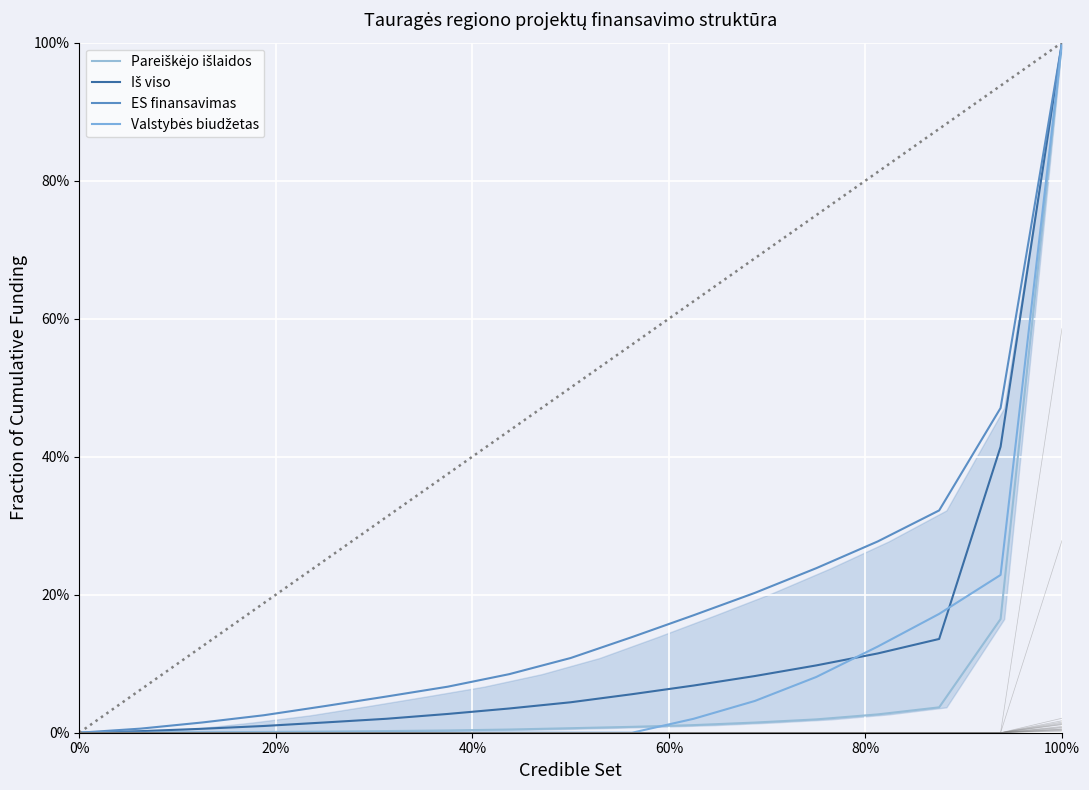

How many intersections are there between Valstybės biudžetas and Iš viso?

2